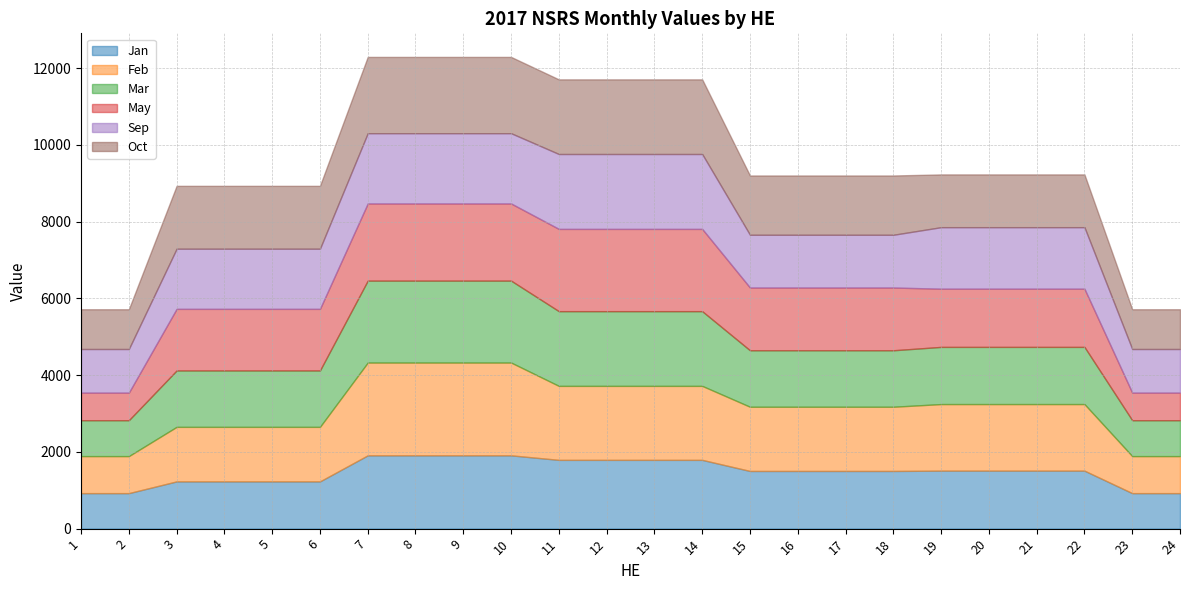

Where is May nearest to the value 1431?

19